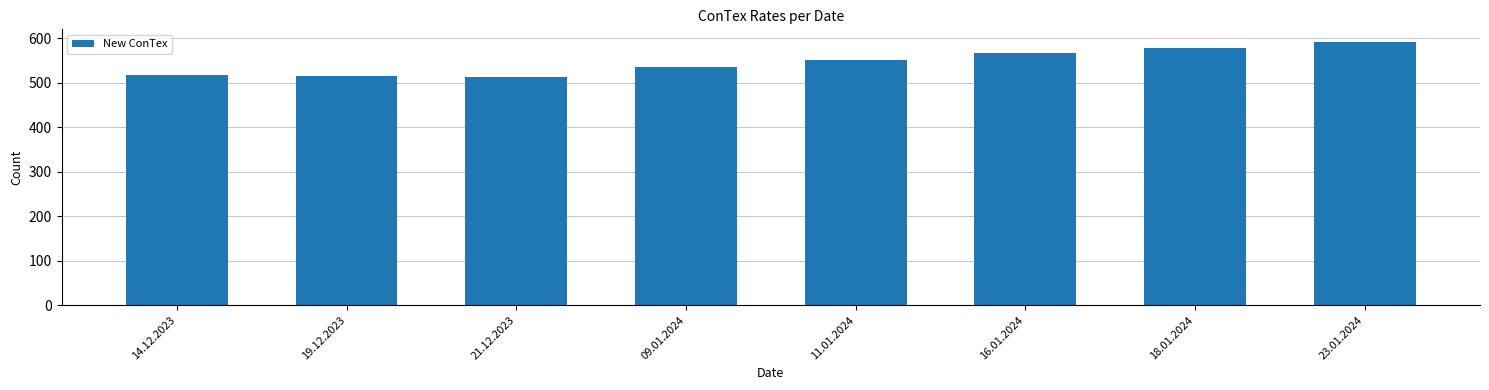

Where is the data nearest to the value 552?

11.01.2024